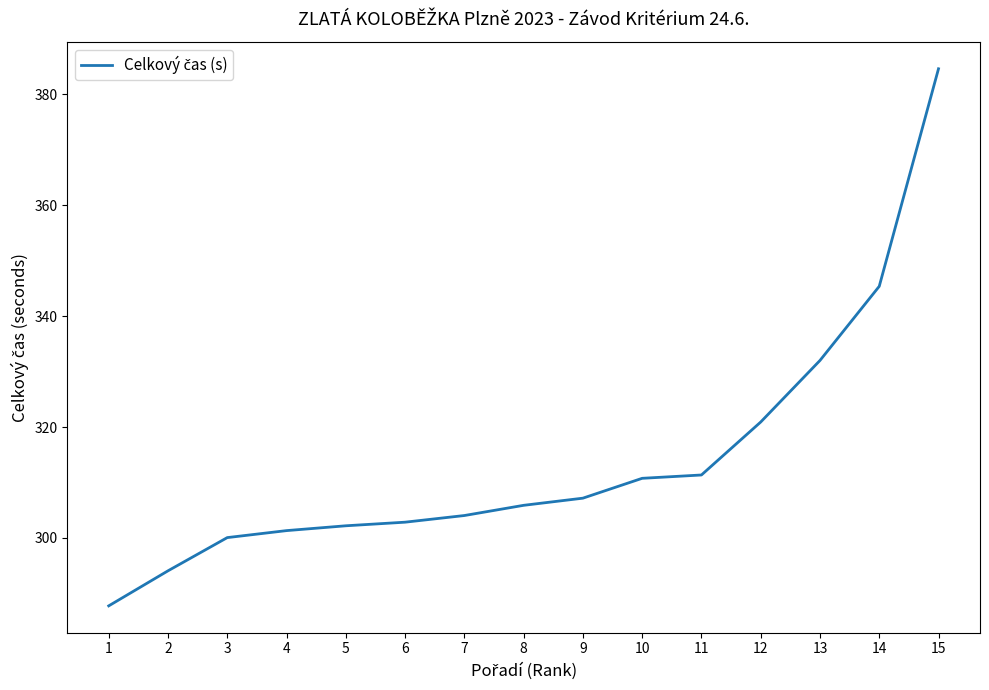

Reading right to left, what are all the values shown in this chart?

15=384.6	14=345.4	13=332.0	12=320.9	11=311.4	10=310.8	9=307.2	8=305.9	7=304.1	6=302.9	5=302.2	4=301.3	3=300.1	2=294.1	1=287.8